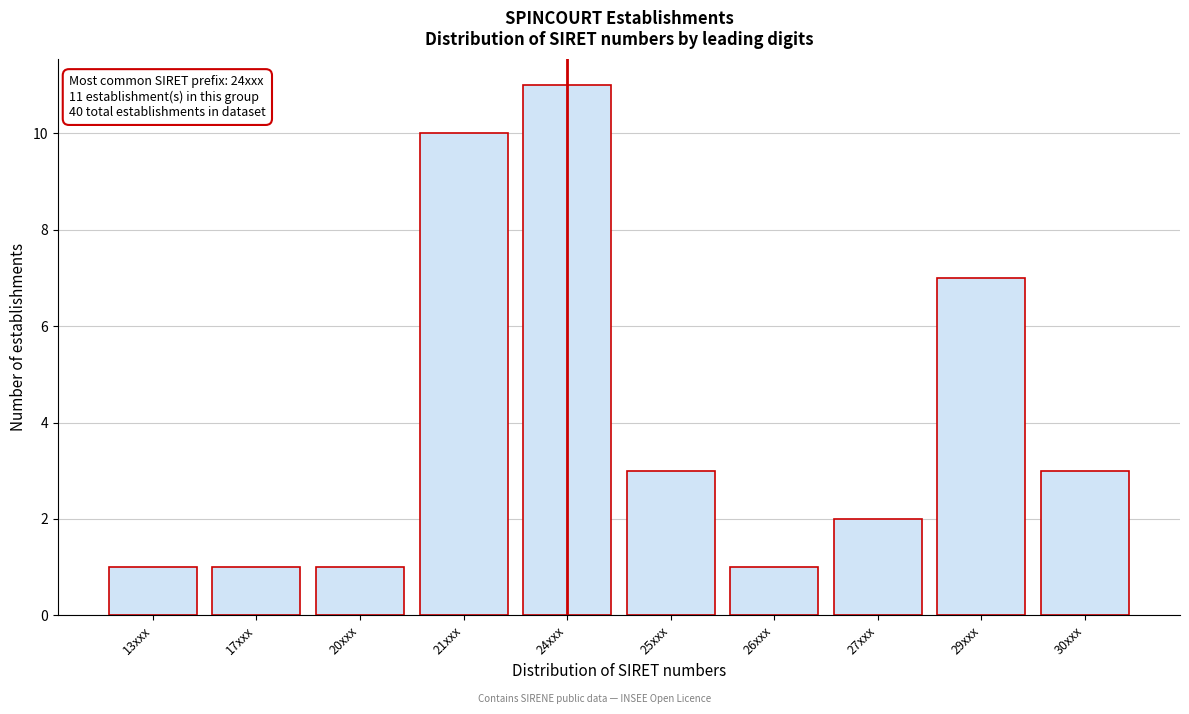

Reading left to right, what are all the values shown in this chart?

13xxx=1	17xxx=1	20xxx=1	21xxx=10	24xxx=11	25xxx=3	26xxx=1	27xxx=2	29xxx=7	30xxx=3